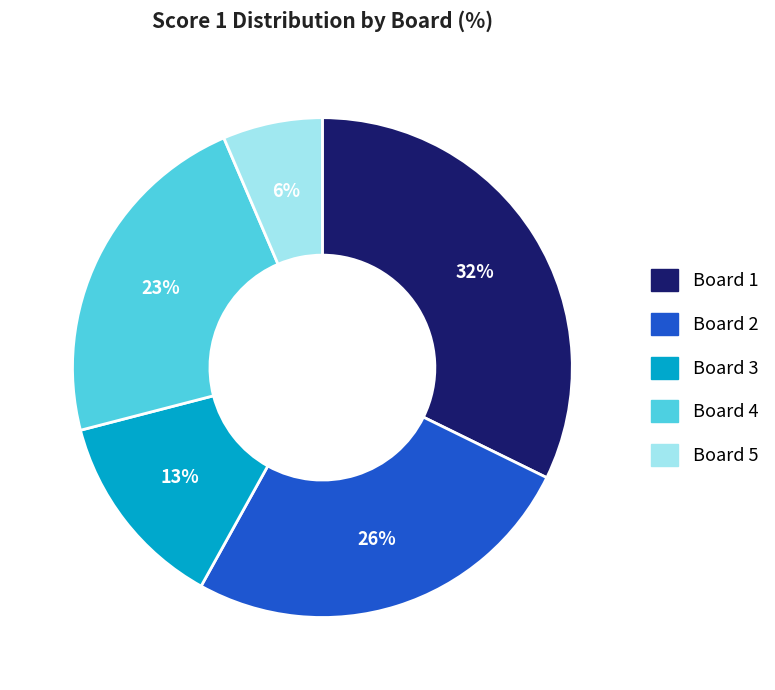

Is the sum of Board 4 and Board 3 greater than half?

No